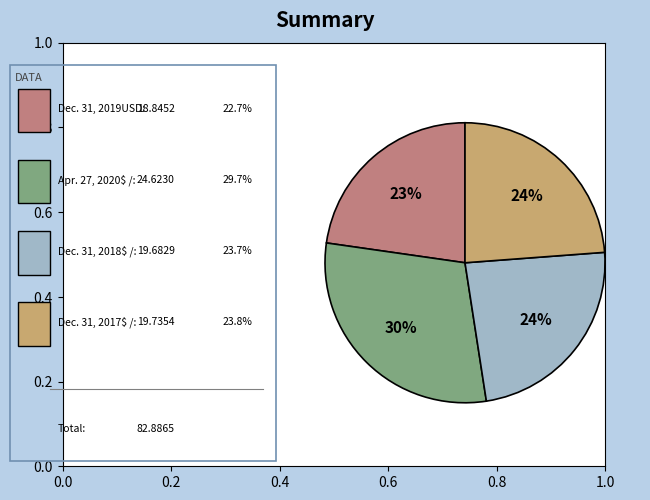

Does any single category account for the majority?

No